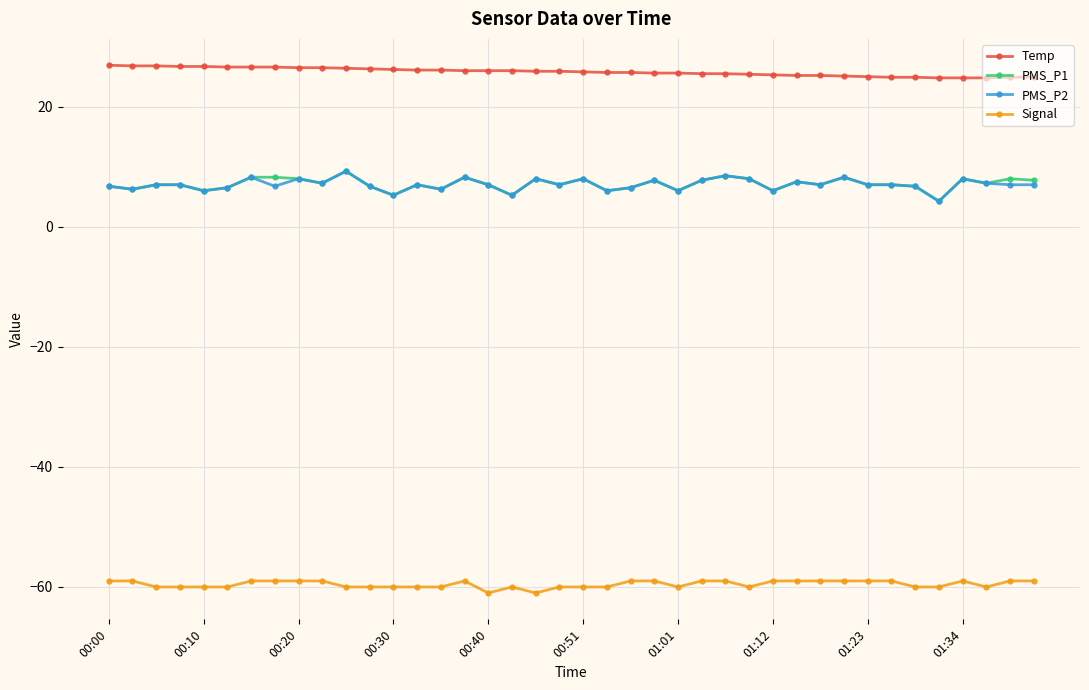

True or false: Temp and Signal intersect in this chart.

False